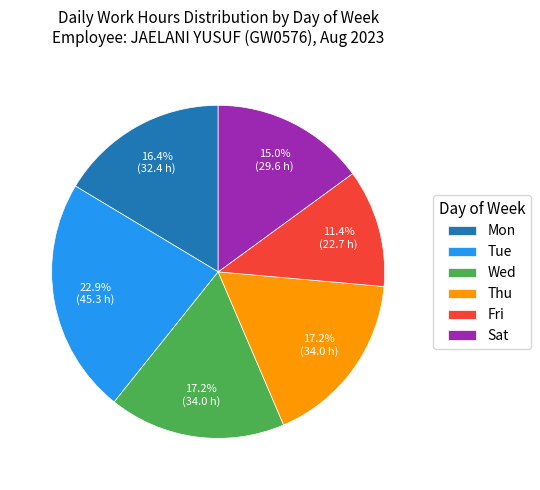

How many slices are in this pie chart?

6